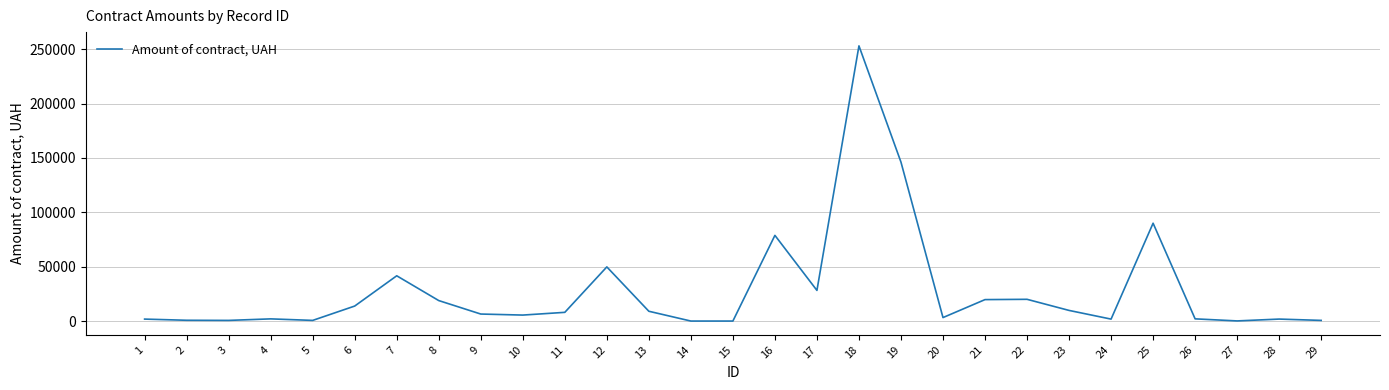

What is the difference between the maximum and minimum values?

253142